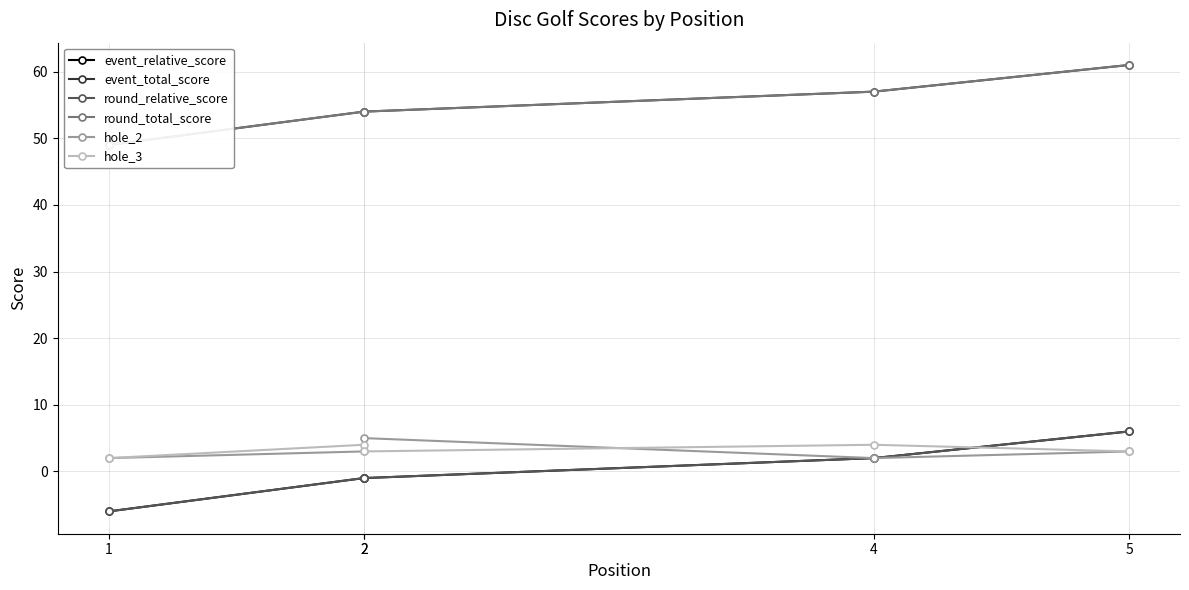

What is the maximum value for event_relative_score?

6